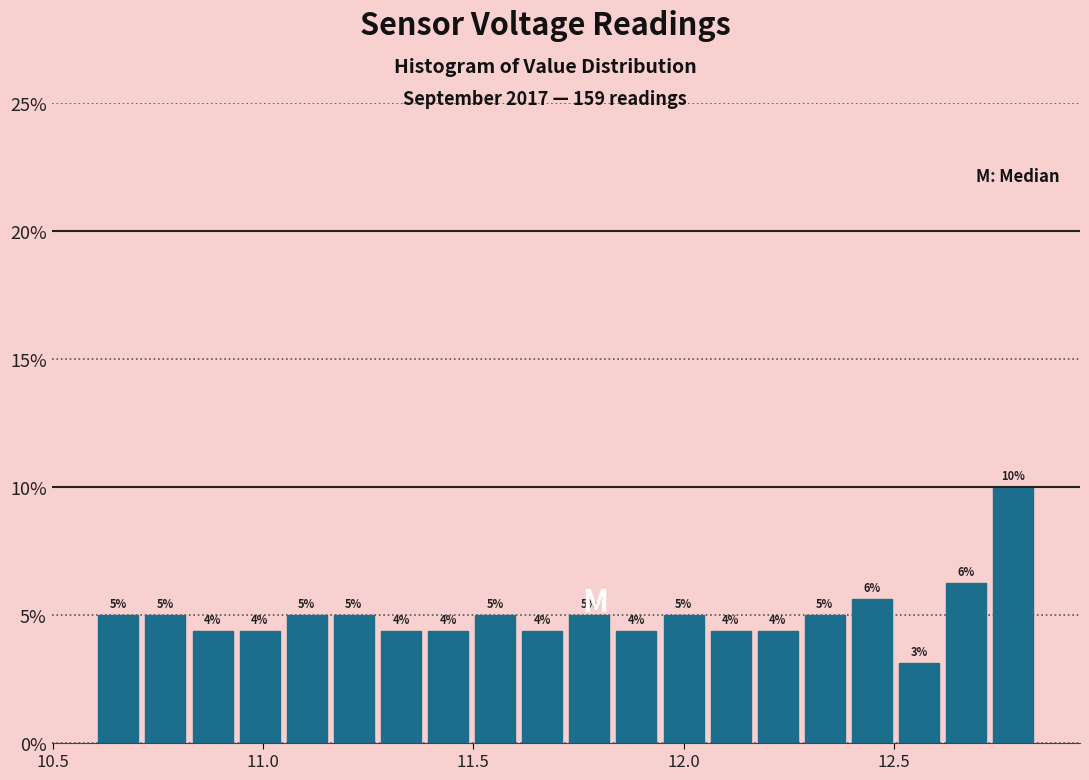

Read against the x-axis, roughly where is the centre of the tallest bar?

12.80